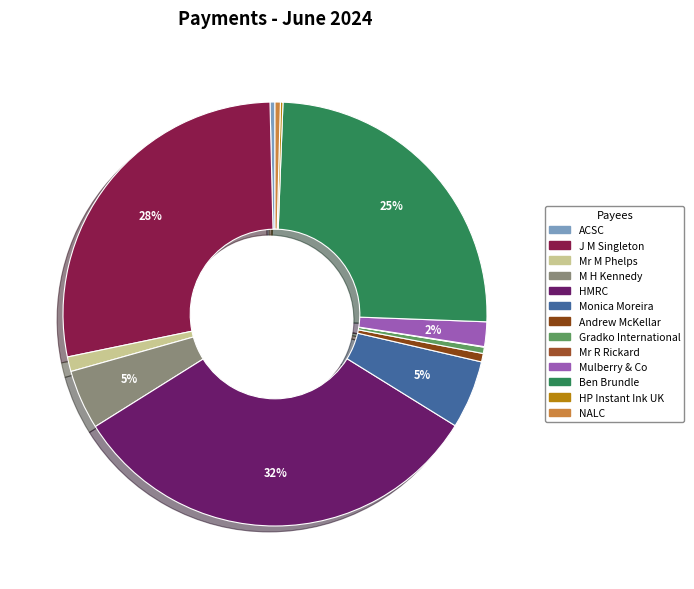

The ACSC slice represents 0% of the pie. True or false?

True